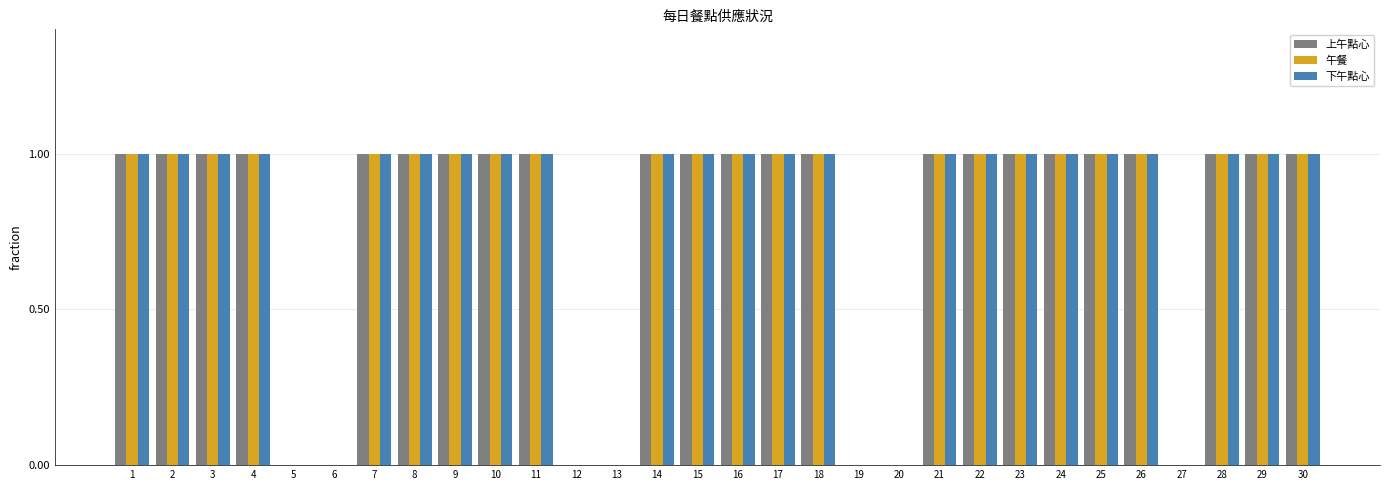

What is the sum of all 午餐 values?

23